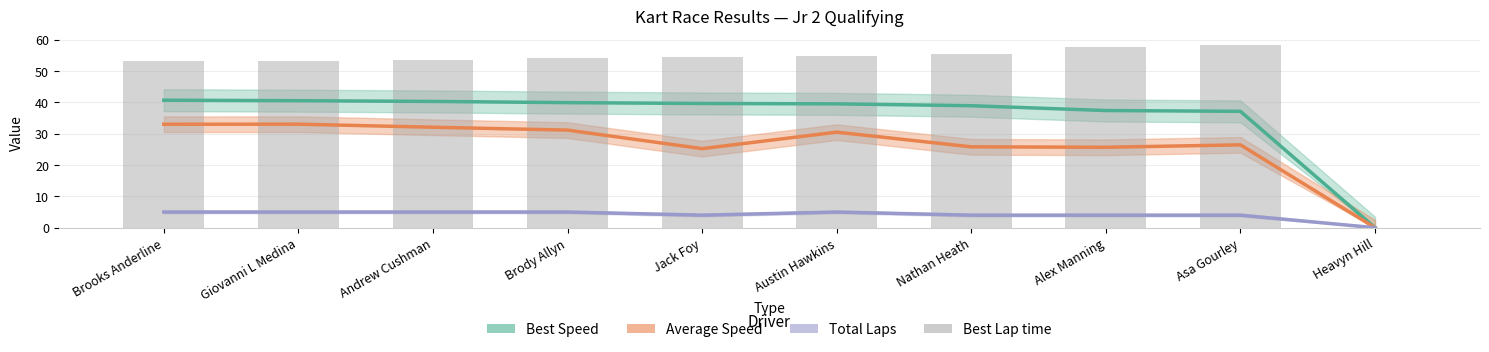

Reading right to left, extract all data points from this chart.

Best Speed: Heavyn Hill=0.0	Asa Gourley=37.1	Alex Manning=37.4	Nathan Heath=38.9	Austin Hawkins=39.5	Jack Foy=39.6	Brody Allyn=39.9	Andrew Cushman=40.3	Giovanni L Medina=40.5	Brooks Anderline=40.7
Average Speed: Heavyn Hill=0.0	Asa Gourley=26.4	Alex Manning=25.7	Nathan Heath=25.8	Austin Hawkins=30.5	Jack Foy=25.2	Brody Allyn=31.1	Andrew Cushman=32.1	Giovanni L Medina=33.0	Brooks Anderline=33.0
Total Laps: Heavyn Hill=0.0	Asa Gourley=4.0	Alex Manning=4.0	Nathan Heath=4.0	Austin Hawkins=5.0	Jack Foy=4.0	Brody Allyn=5.0	Andrew Cushman=5.0	Giovanni L Medina=5.0	Brooks Anderline=5.0
Best Lap time: Heavyn Hill=0.0	Asa Gourley=58.2	Alex Manning=57.8	Nathan Heath=55.5	Austin Hawkins=54.7	Jack Foy=54.5	Brody Allyn=54.1	Andrew Cushman=53.6	Giovanni L Medina=53.3	Brooks Anderline=53.1